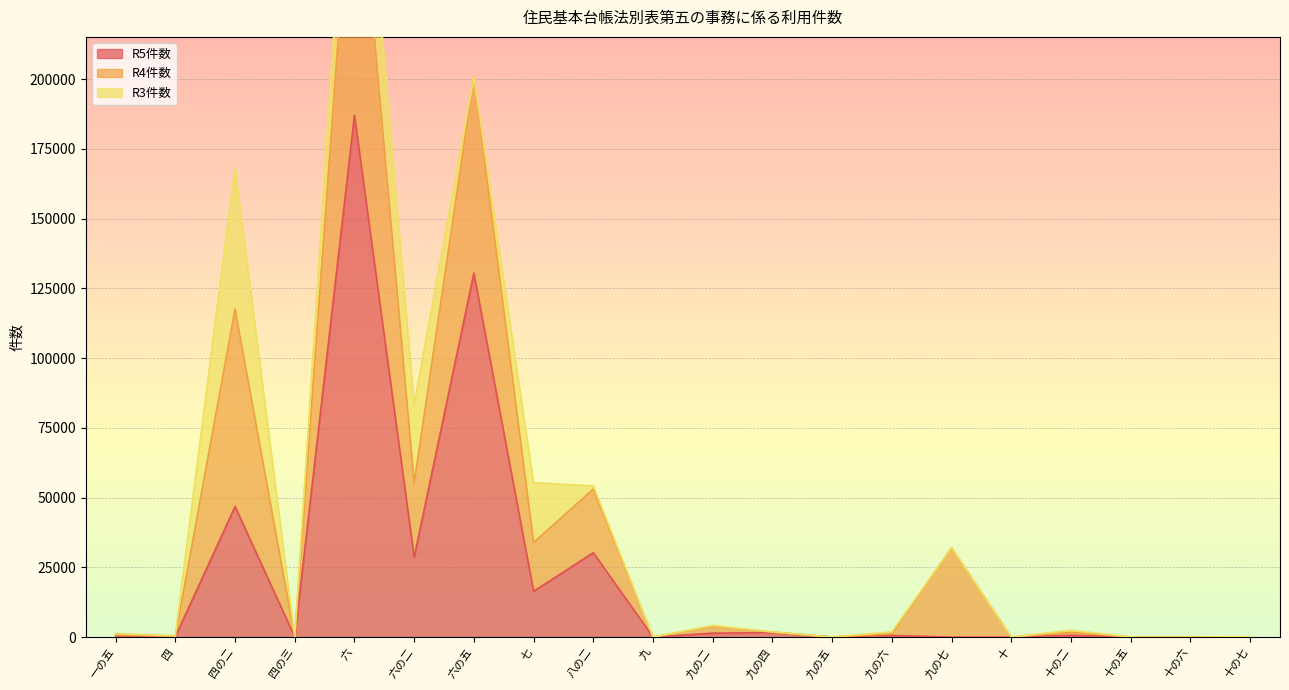

What is the label of the 19th point from the left?

十の六